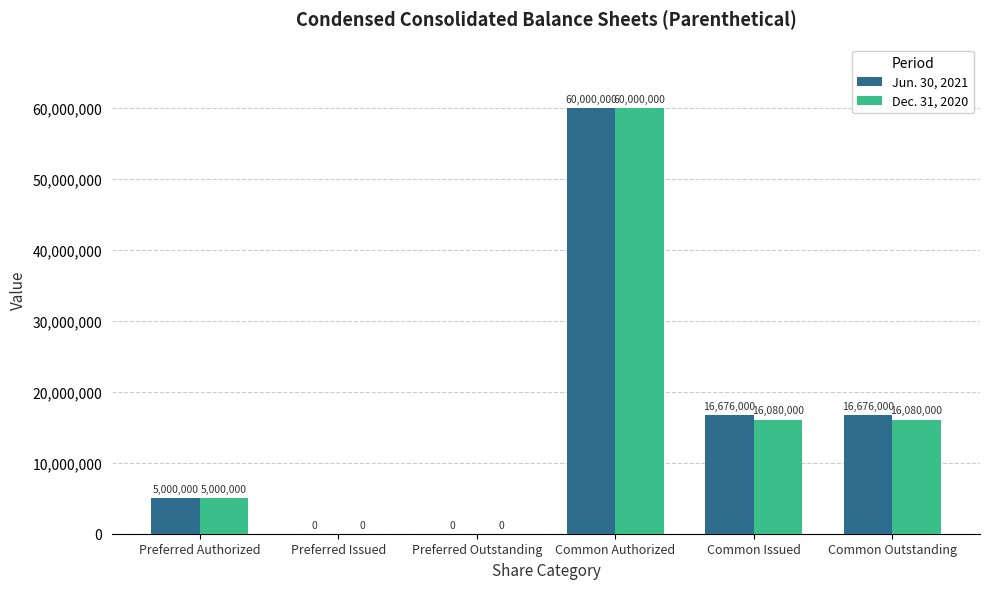

What is the sum of the Dec. 31, 2020 values at Common Issued and Preferred Issued?

16080000